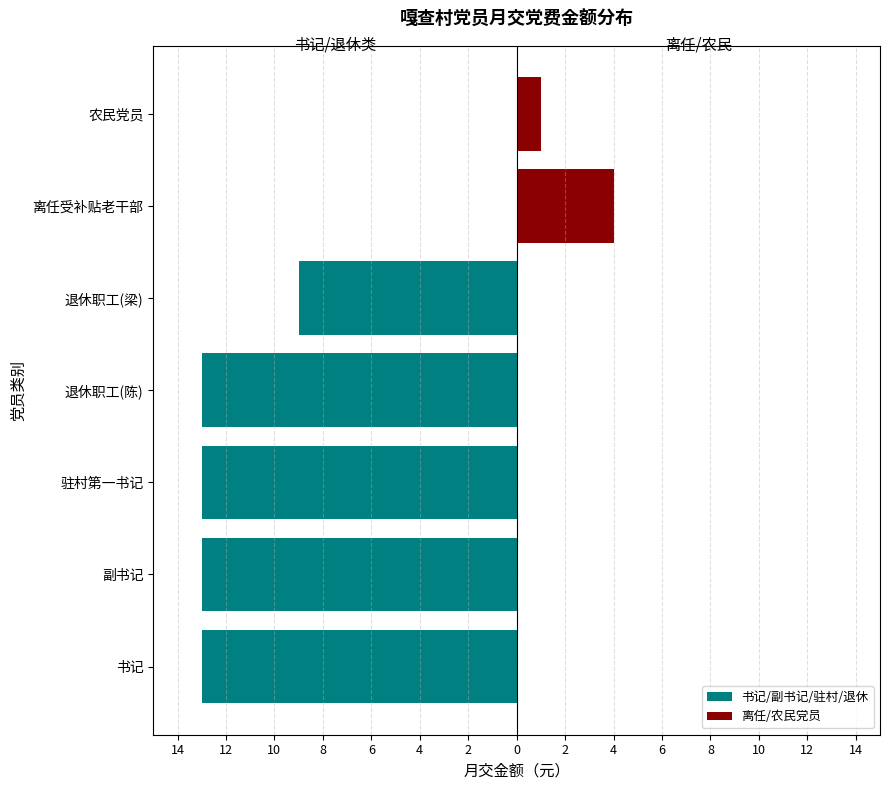

At how many categories does at least one series exceed -1?

7